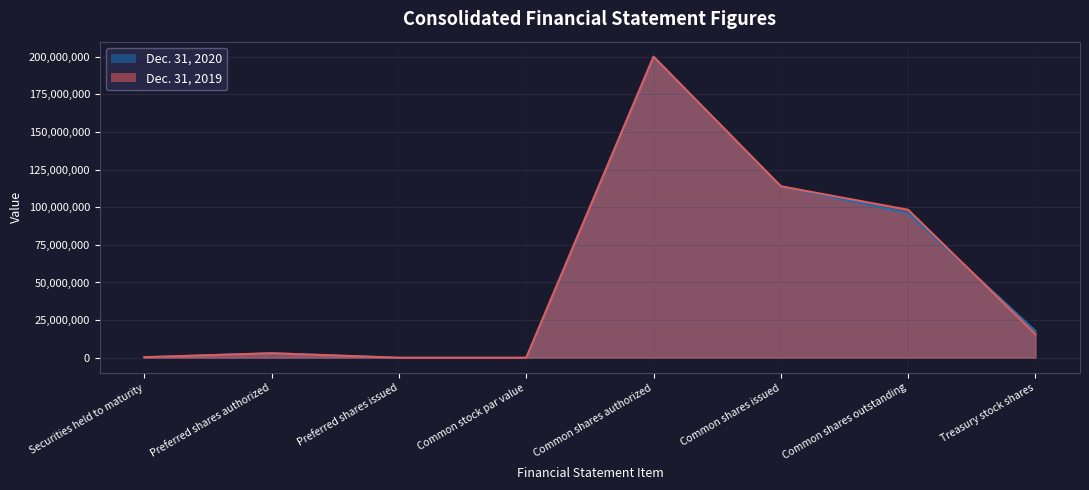

How many positive values does the Dec. 31, 2019 series have?

7